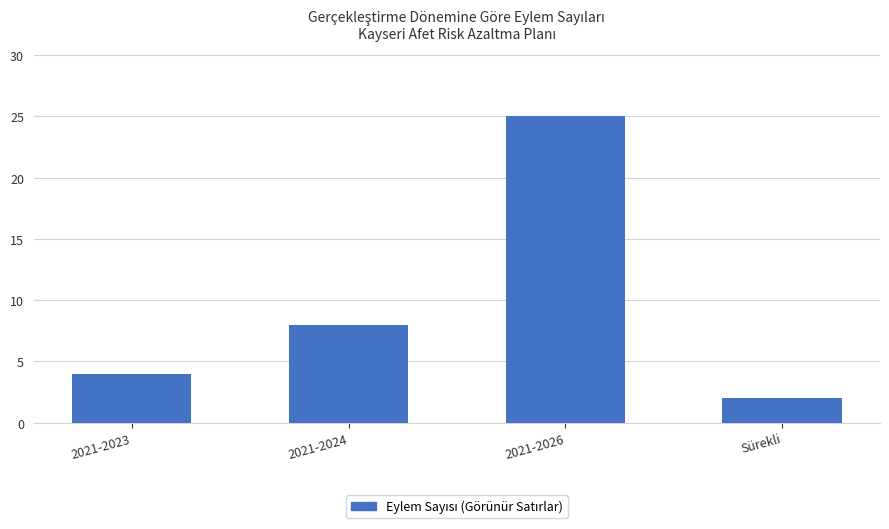

List the labels in order of value, smallest first.

Sürekli, 2021-2023, 2021-2024, 2021-2026